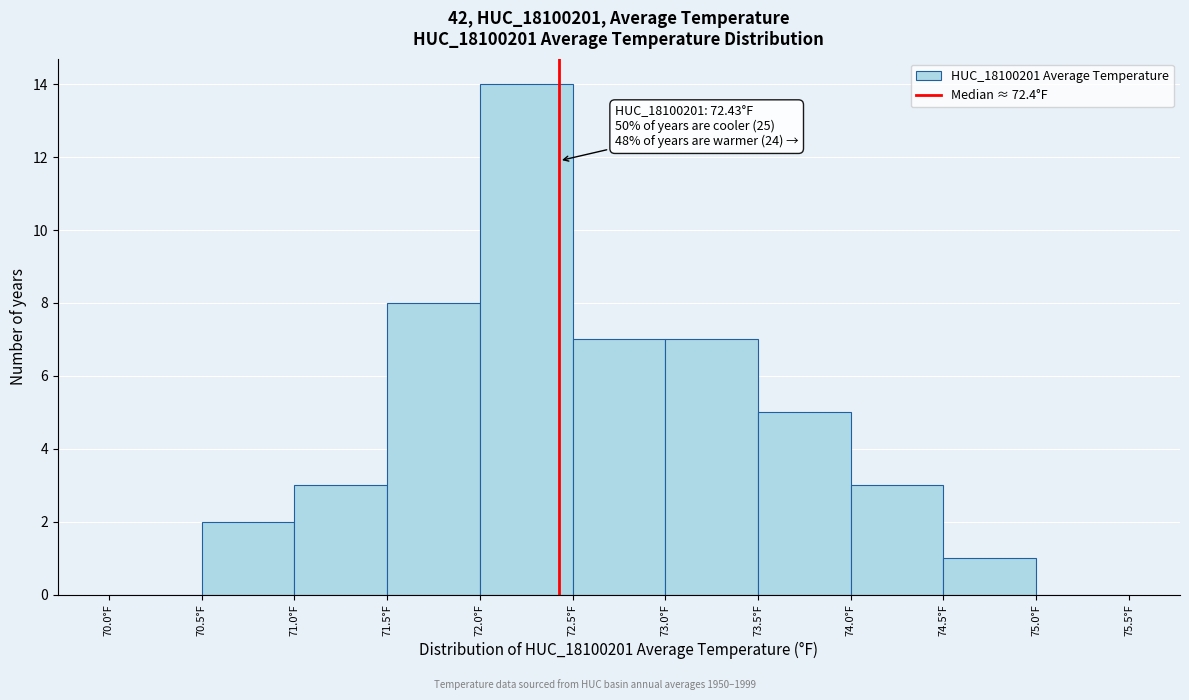

Which range on the x-axis has the tallest bar?

72.0 to 72.5